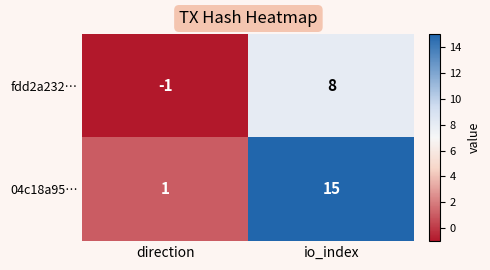

List the series in order of their overall mean, highest first.

04c18a95…, fdd2a232…